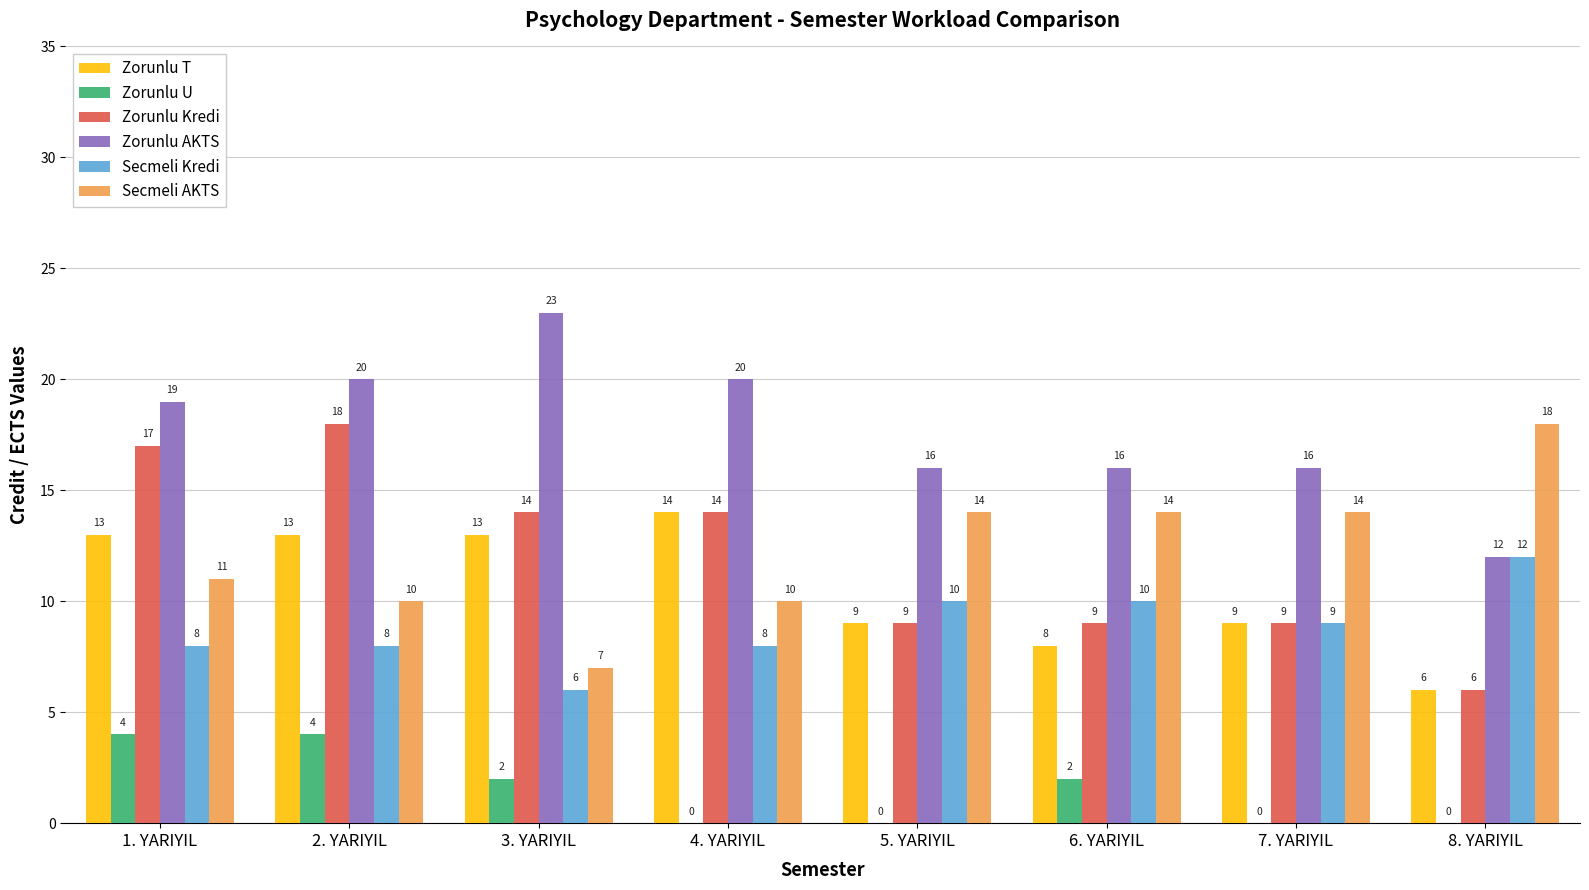

What is the highest value of the Zorunlu Kredi series?

18